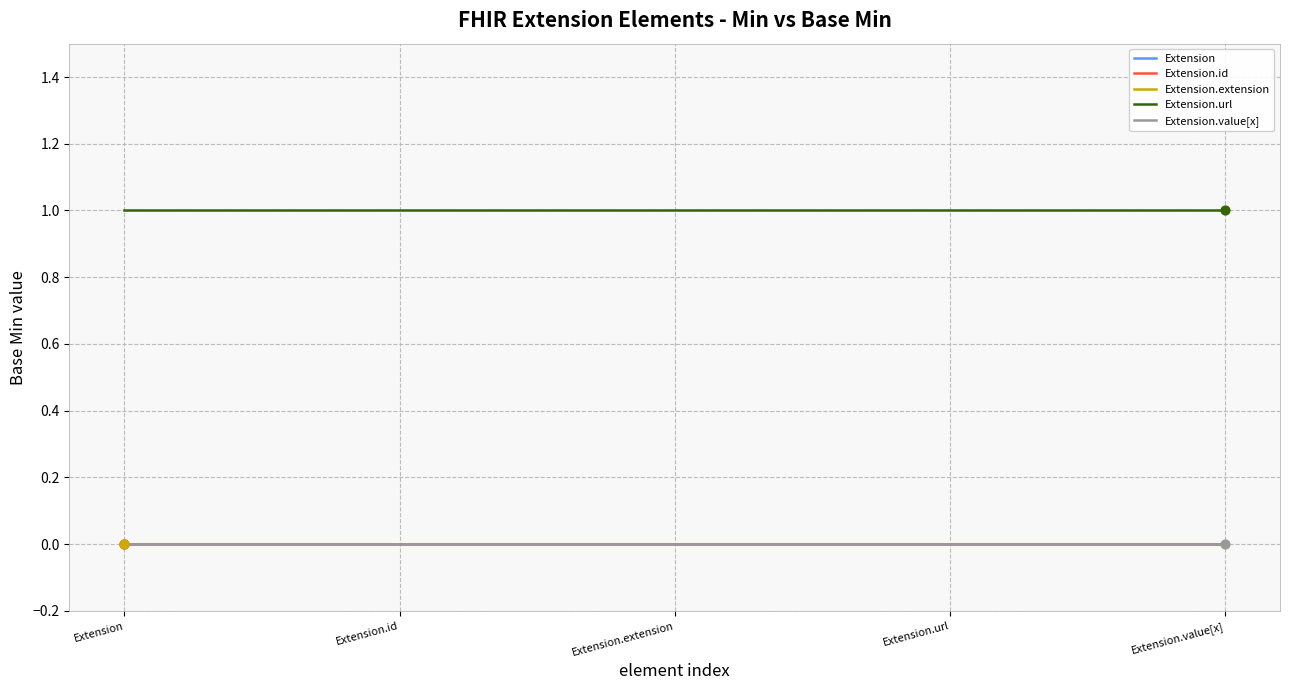

Which series has the largest total across all categories?

Extension.url